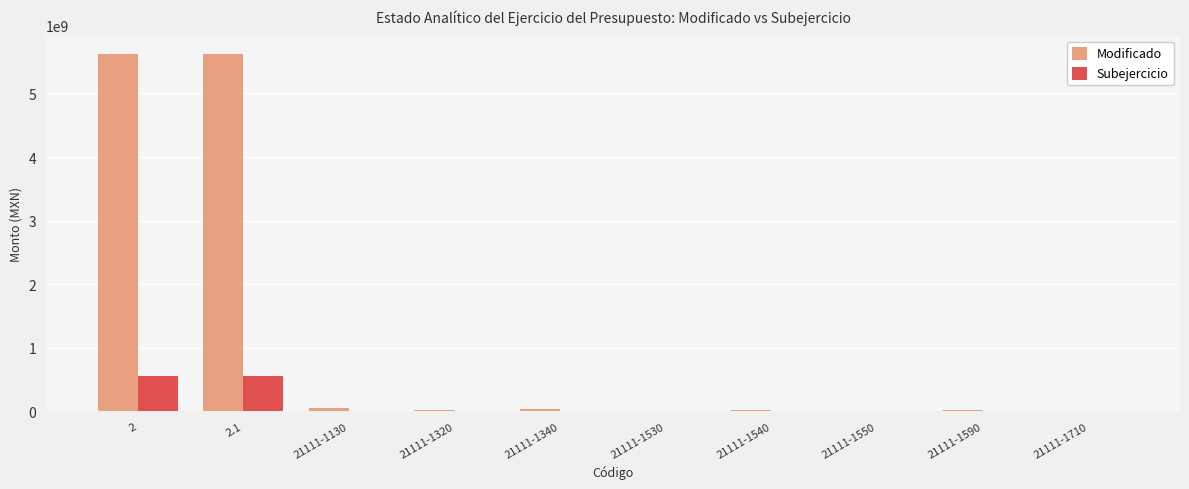

What is the total value across all series at 2?

6185136579.3